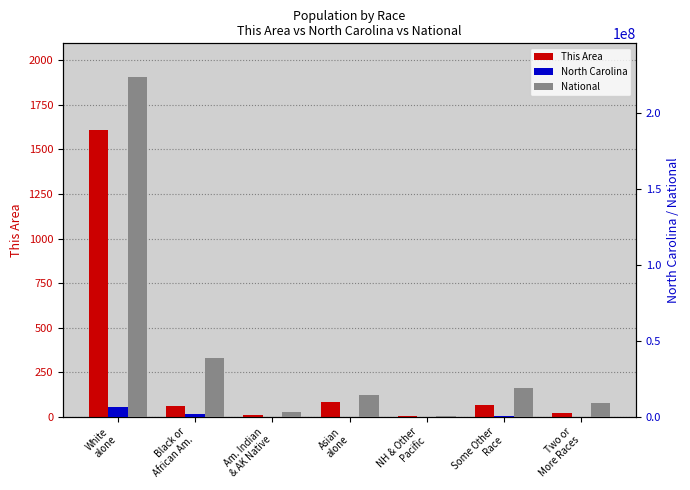

What is the value of the North Carolina bar at the 3rd from the left?

122110